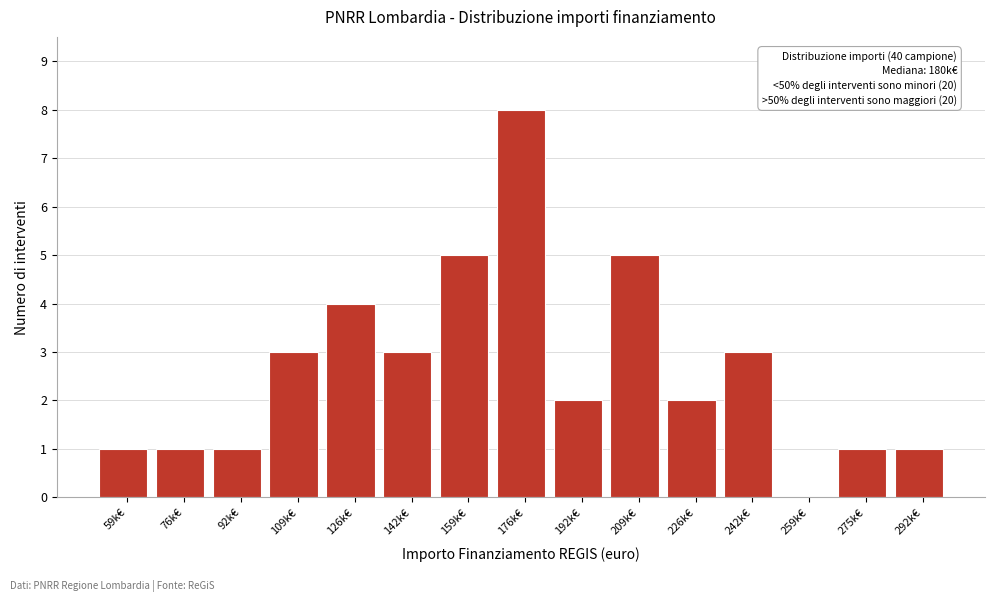

Reading left to right, list all the values displayed in this chart.

59k€=1	76k€=1	92k€=1	109k€=3	126k€=4	142k€=3	159k€=5	176k€=8	192k€=2	209k€=5	226k€=2	242k€=3	259k€=0	275k€=1	292k€=1